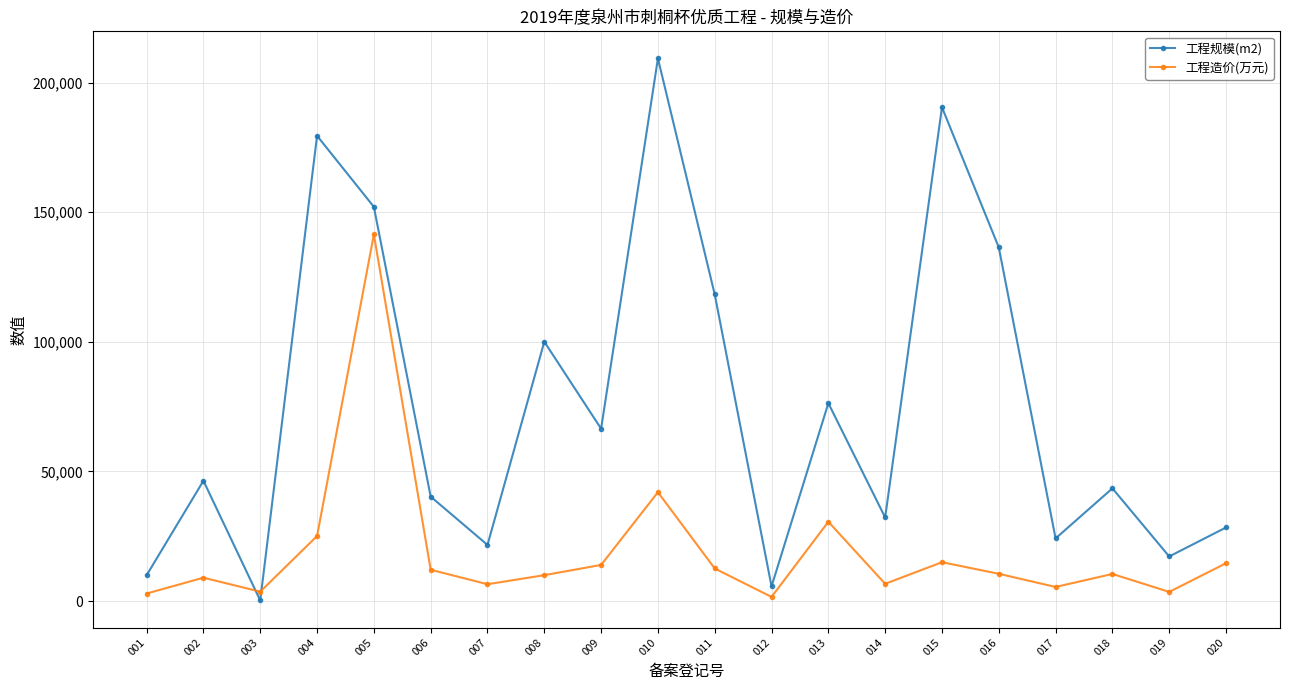

True or false: 工程规模(m2) has a value of 43486.7 at 018.

True